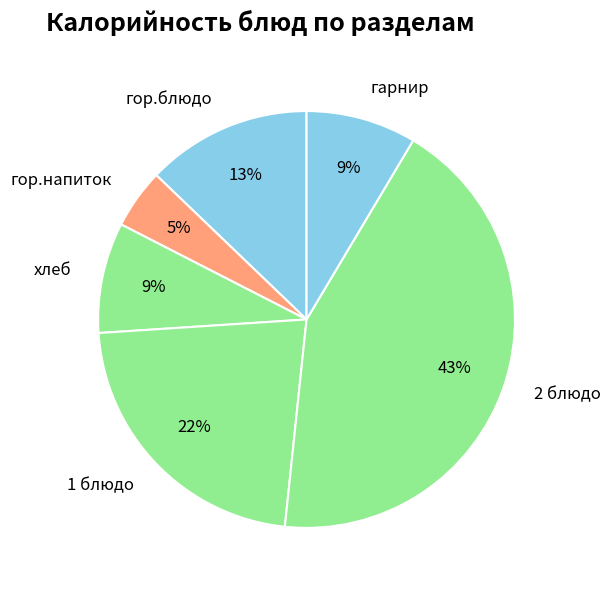

Which category has the smallest portion of the pie?

гор.напиток